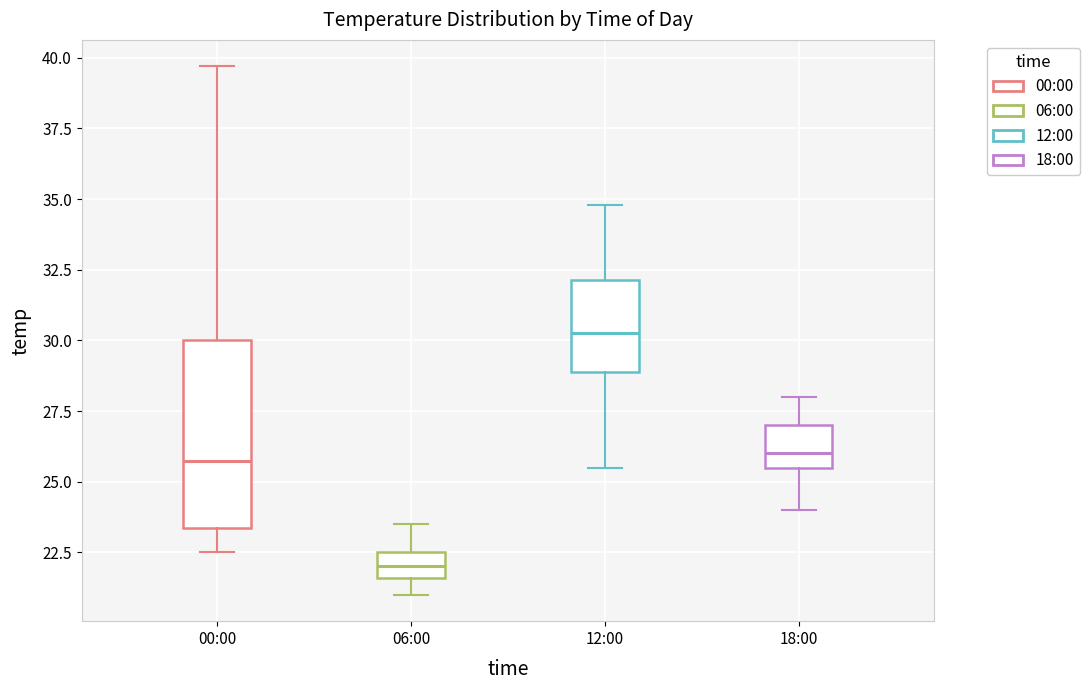

Which box's median line is the lowest?

06:00